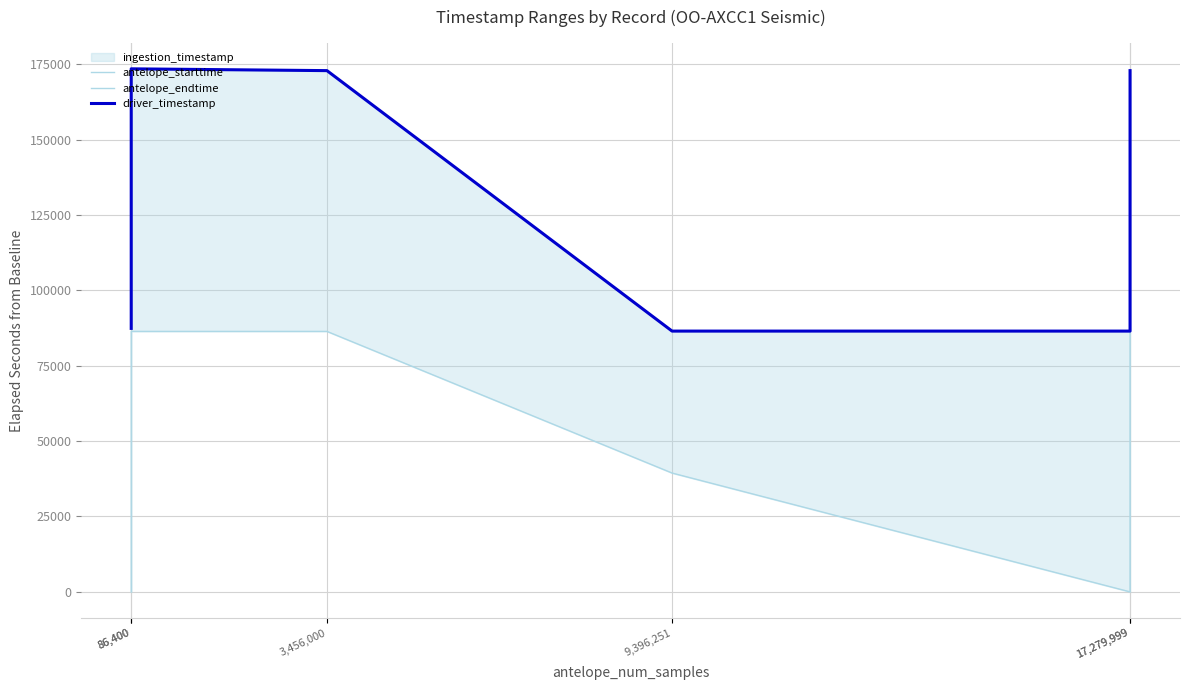

What is the sum of all antelope_endtime values?

779737.7